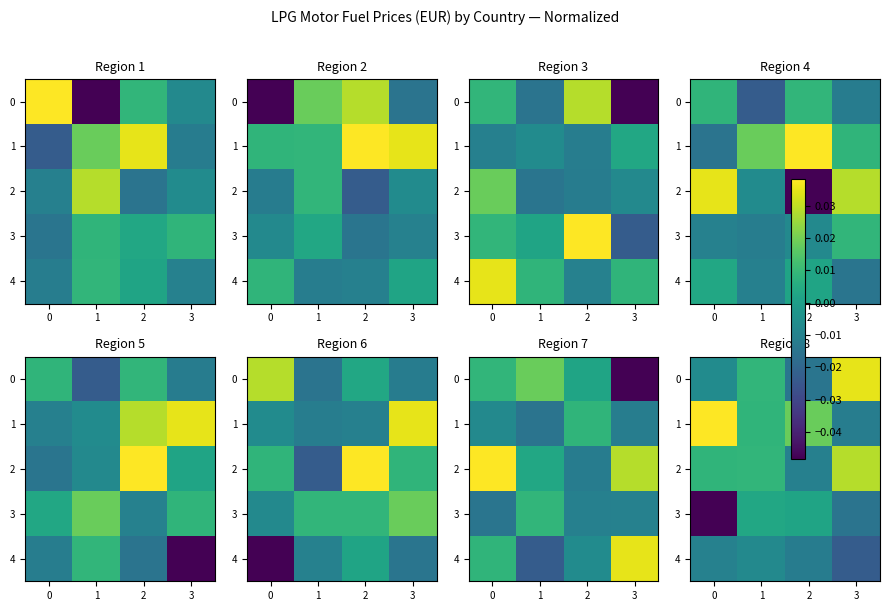

Is it true that 3 equals 0.0 at 1?

True